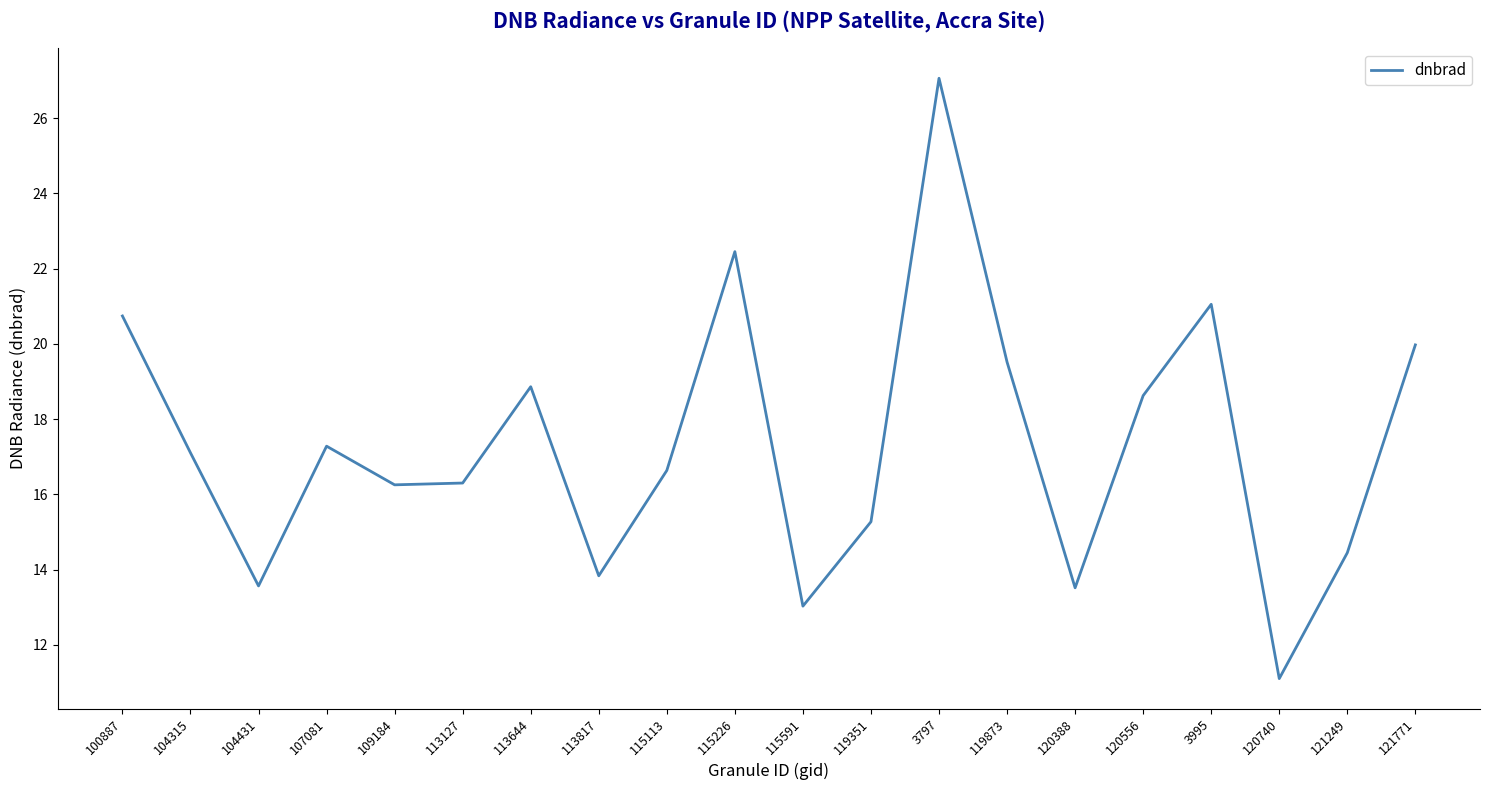

What position from the left is 115113?

9